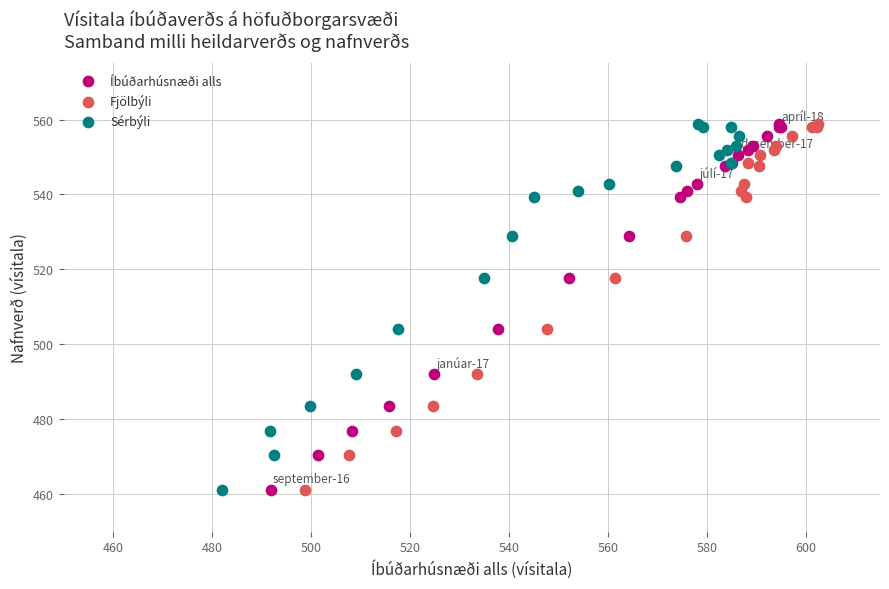

What are all the series names shown in the legend?

Íbúðarhúsnæði alls, Fjölbýli, Sérbýli